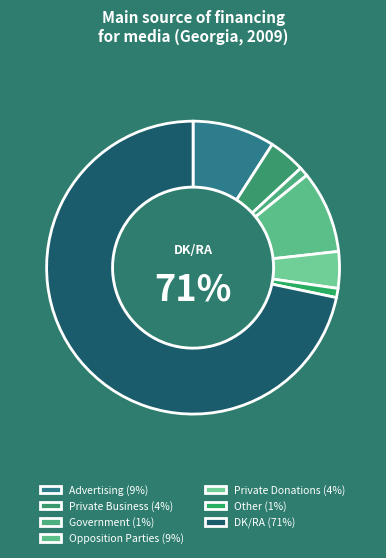

The Private Business slice represents 4% of the pie. True or false?

True